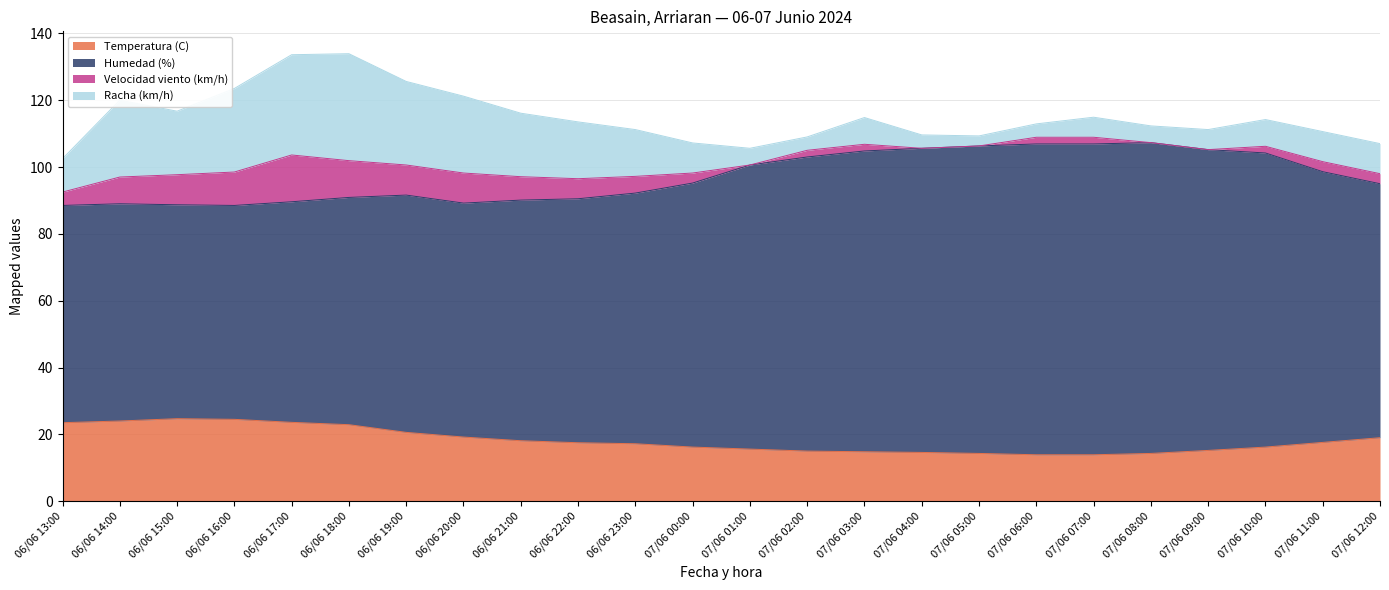

Which has a higher value, 07/06 10:00 or 07/06 12:00?

07/06 12:00